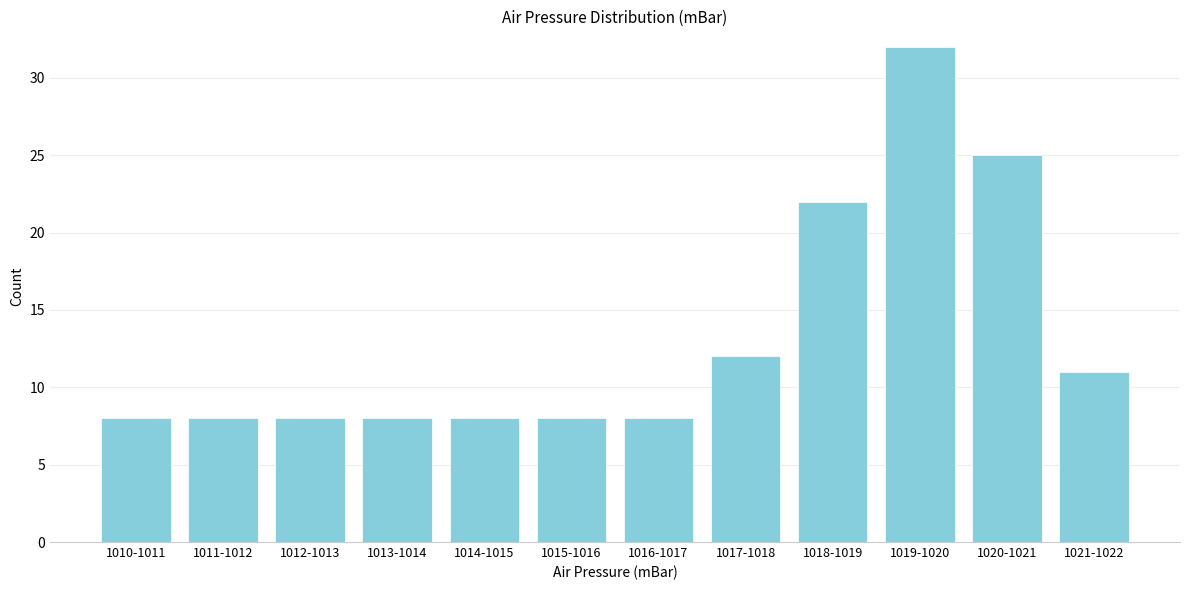

Reading left to right, list all the values displayed in this chart.

1010-1011=8	1011-1012=8	1012-1013=8	1013-1014=8	1014-1015=8	1015-1016=8	1016-1017=8	1017-1018=12	1018-1019=22	1019-1020=32	1020-1021=25	1021-1022=11